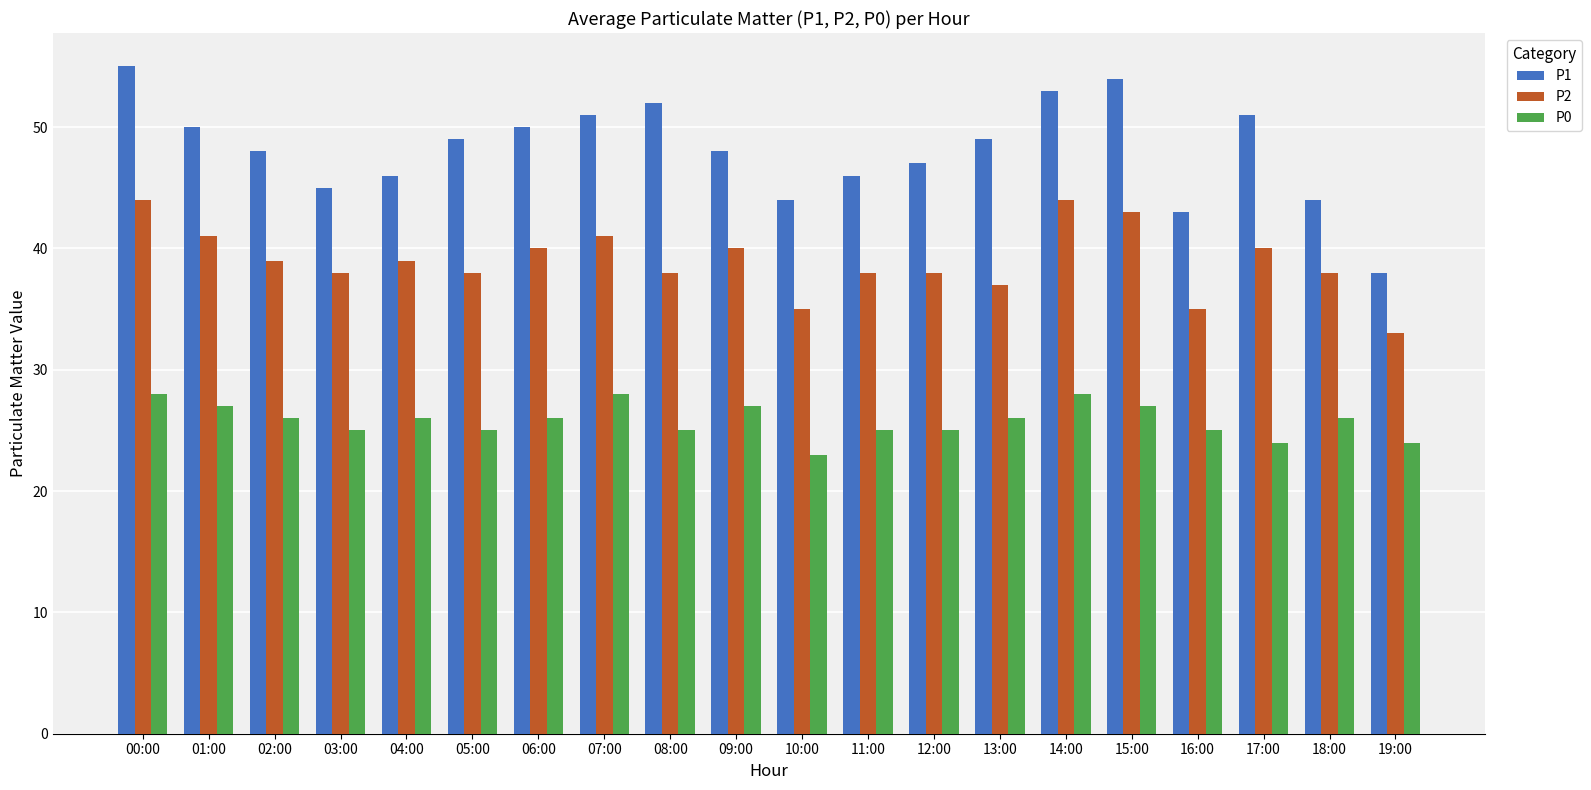

Is the value of P0 at 01:00 greater than the value of P1 at 08:00?

No